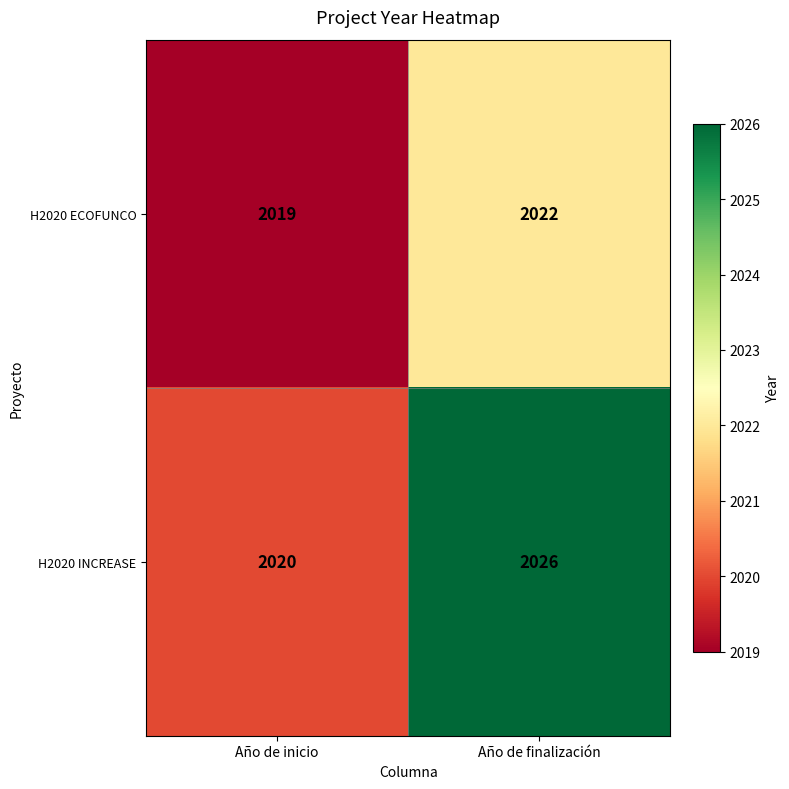

Which label corresponds to the smallest value in the chart?

Año de inicio